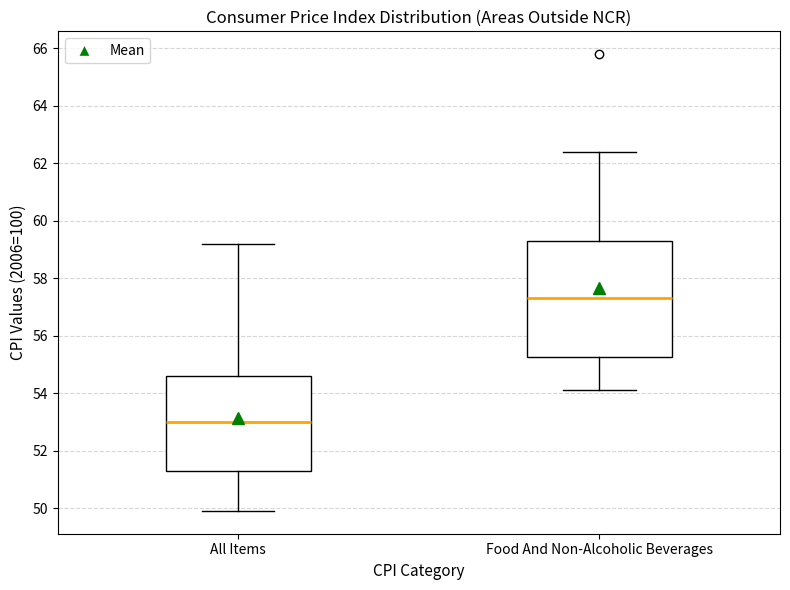

Where does the median line of the box for All Items sit on the y-axis? The values are not printed on the chart, so give them approximately, as read against the axis.

53.0